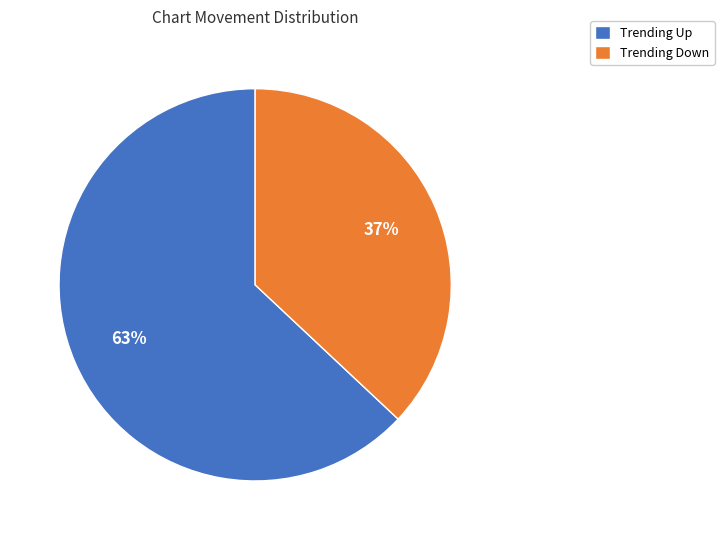

Rank the categories by value from highest to lowest.

Trending Up, Trending Down